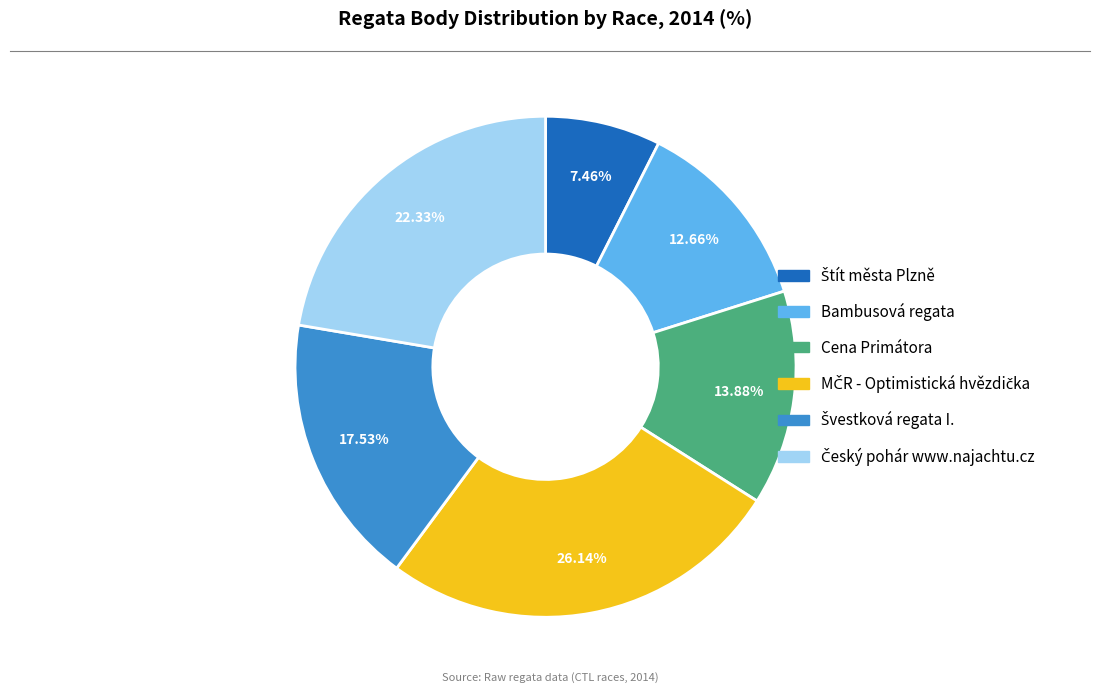

Is there a majority slice in this chart?

No